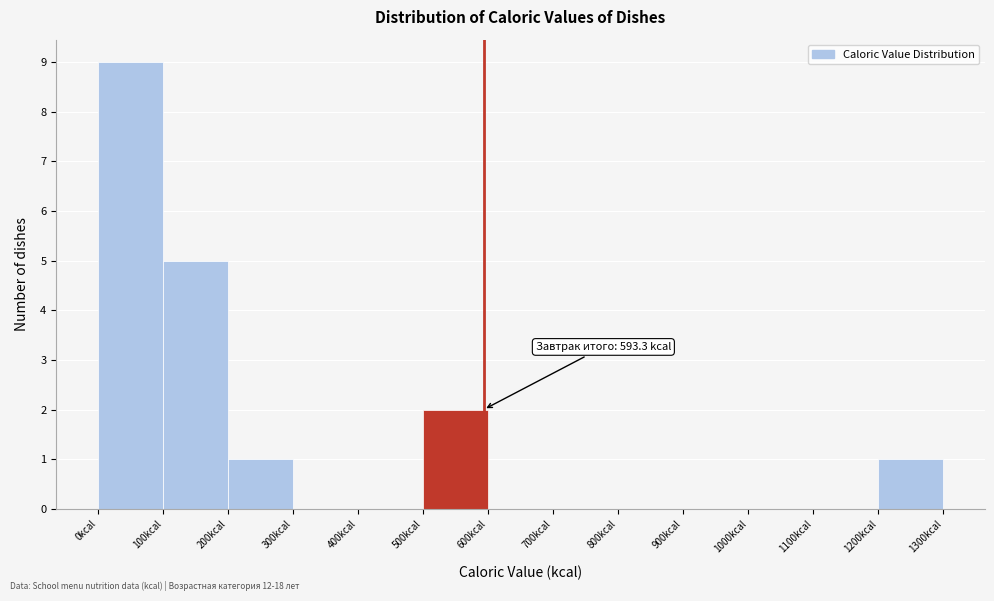

Which range on the x-axis has the tallest bar?

0 to 100